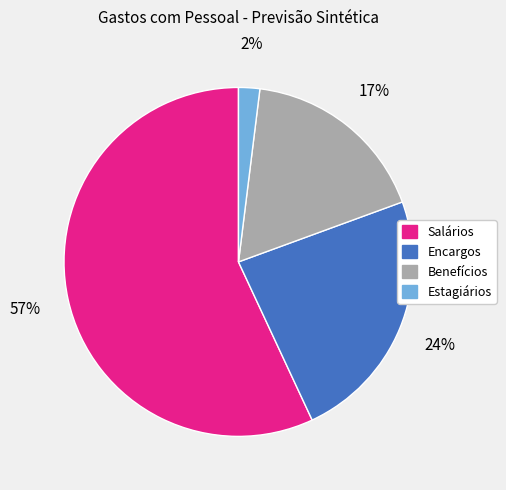

Which slice is the largest?

Salários